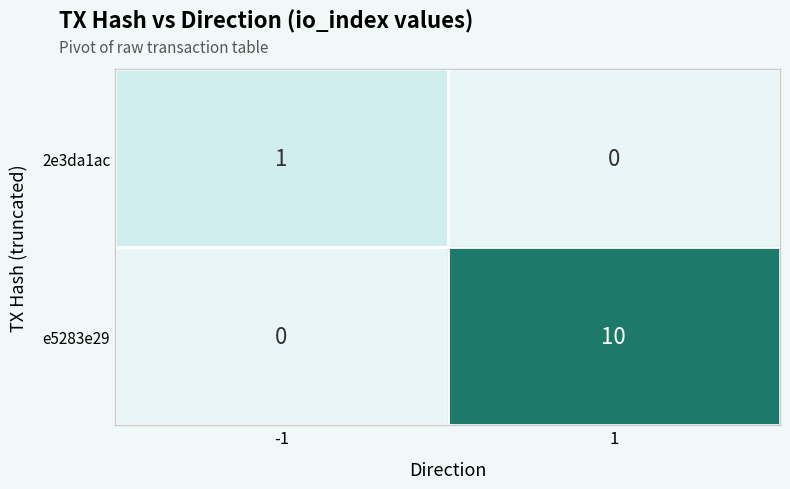

At which label is 2e3da1ac closest to 0?

1